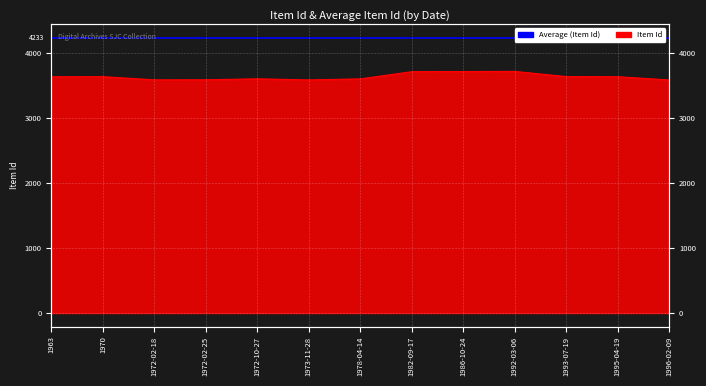

Reading right to left, list all the values displayed in this chart.

3587	3637	3639	3719	3717	3715	3604	3588	3605	3590	3589	3638	3636